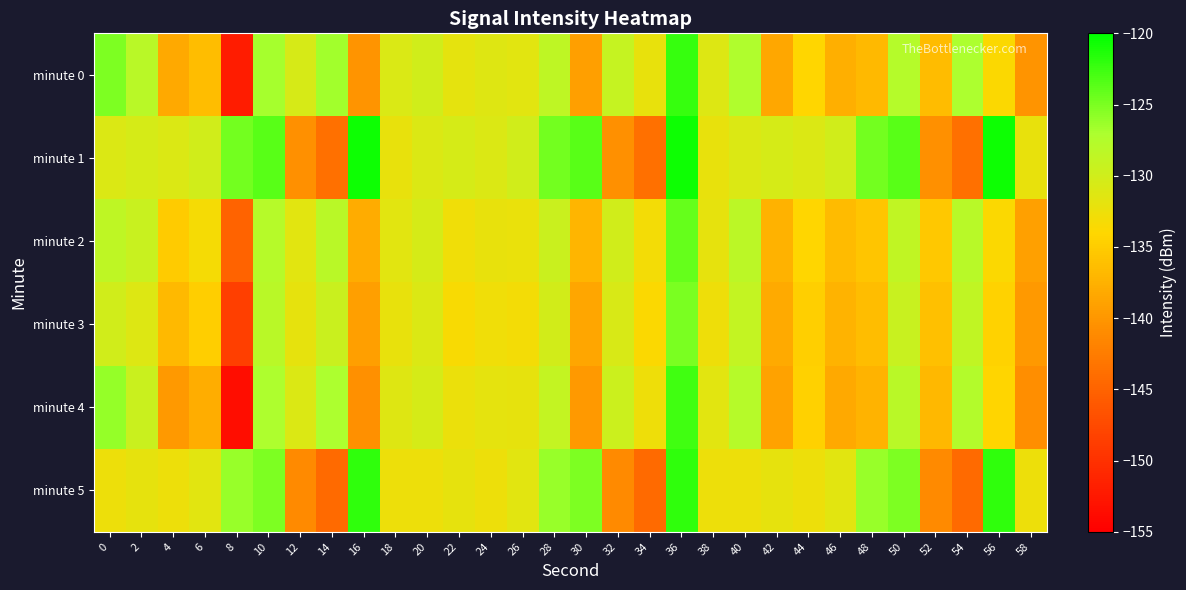

How many series are shown in this chart?

6